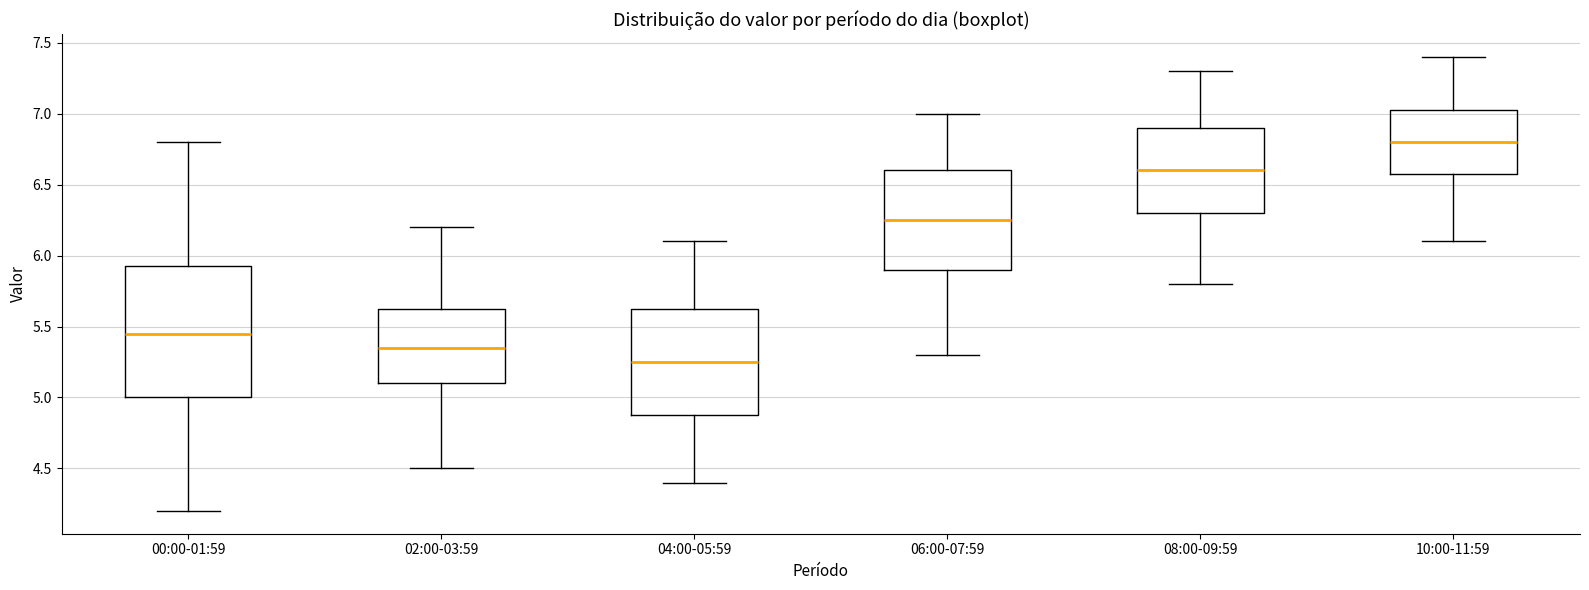

Reading left to right, transcribe this box plot: for each box, give where its median line is, the range the box spans, and where its two whiskers end, as read against the y-axis. The values are not printed on the chart, so give them approximately, as read against the axis.

00:00-01:59: median 5.45, box 5.00 to 5.95, whiskers 4.20 to 6.80
02:00-03:59: median 5.35, box 5.10 to 5.65, whiskers 4.50 to 6.20
04:00-05:59: median 5.25, box 4.90 to 5.65, whiskers 4.40 to 6.10
06:00-07:59: median 6.25, box 5.90 to 6.60, whiskers 5.30 to 7.00
08:00-09:59: median 6.60, box 6.30 to 6.90, whiskers 5.80 to 7.30
10:00-11:59: median 6.80, box 6.60 to 7.05, whiskers 6.10 to 7.40